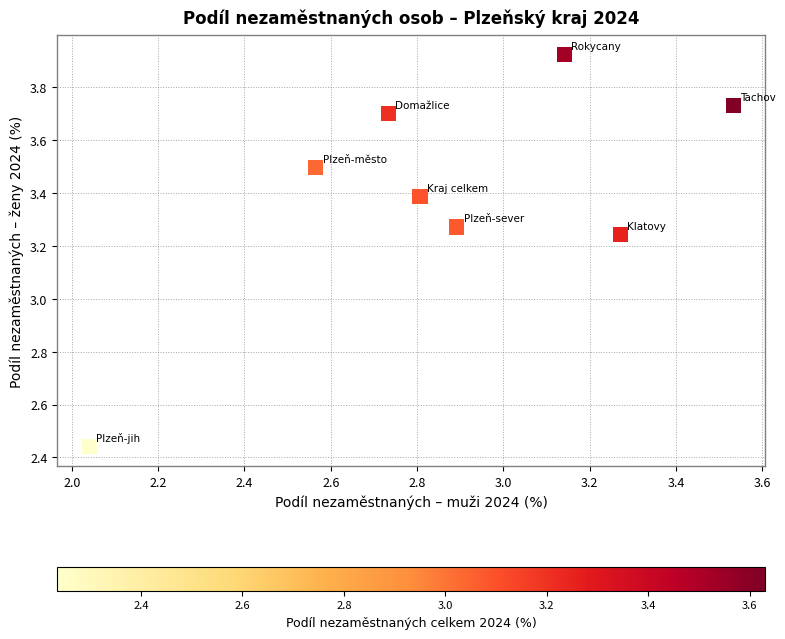

What is the average X value?

2.9